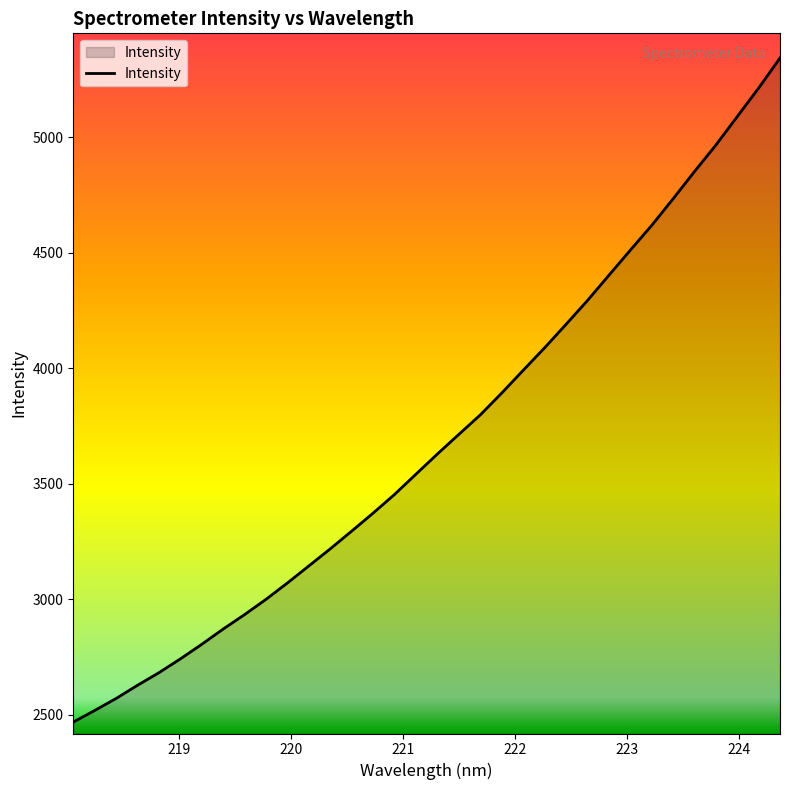

What is the minimum value shown in the chart?

2467.7